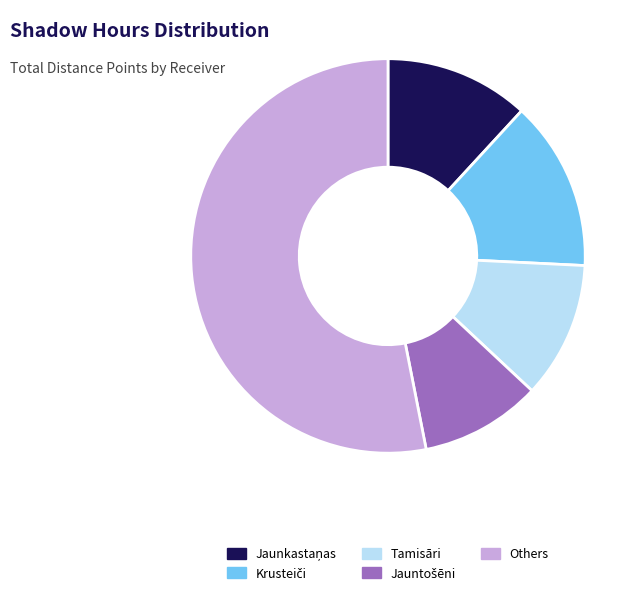

Is it true that Tamisāri is 17% of the pie?

False